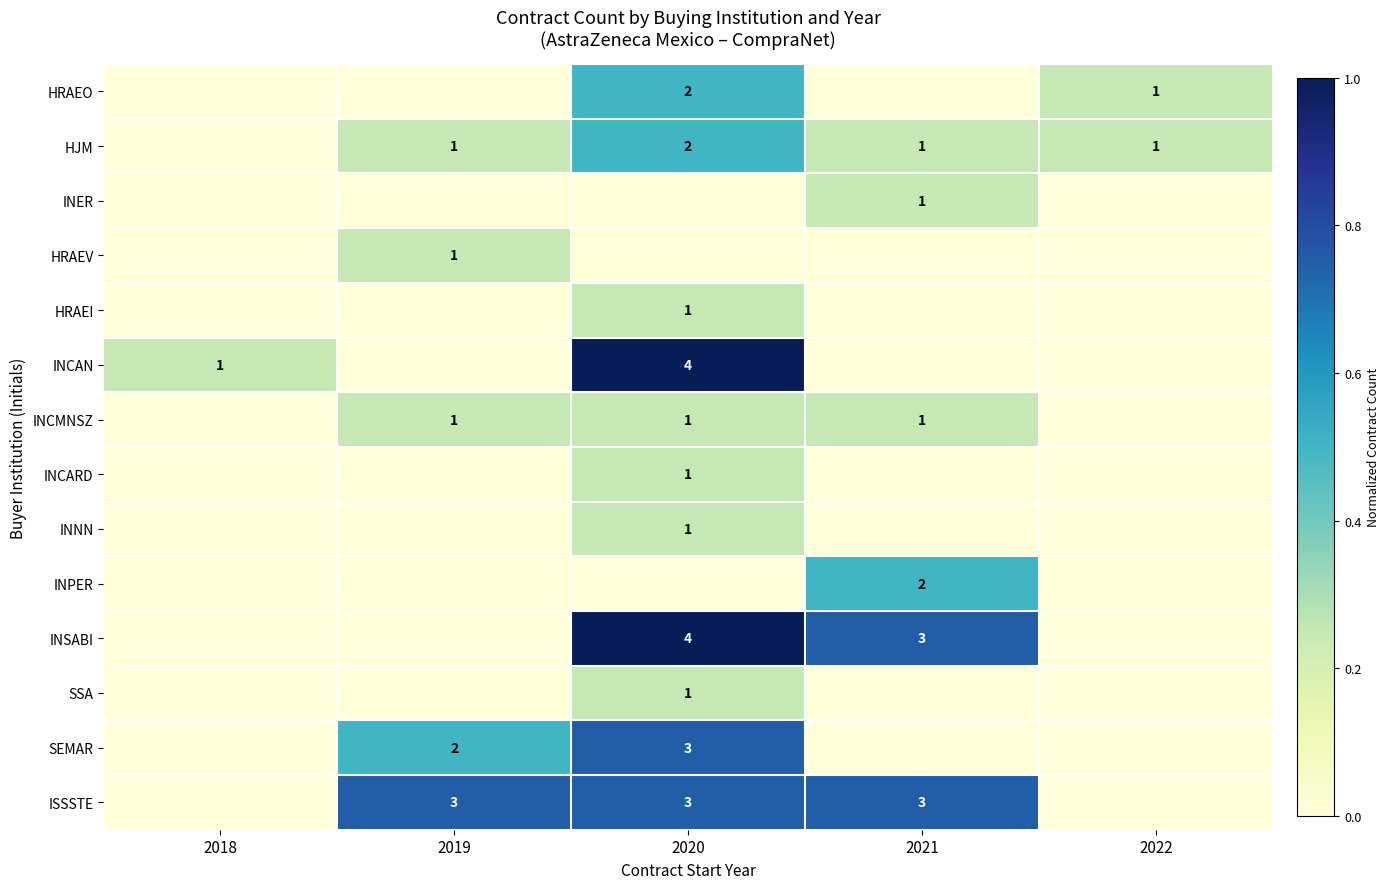

True or false: HRAEV has a value of 1 at 2019.

True